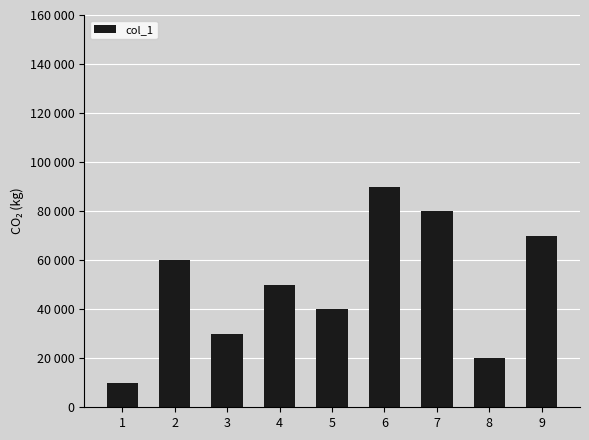

Reading right to left, extract all data points from this chart.

70000	20000	80000	90000	40000	50000	30000	60000	10000